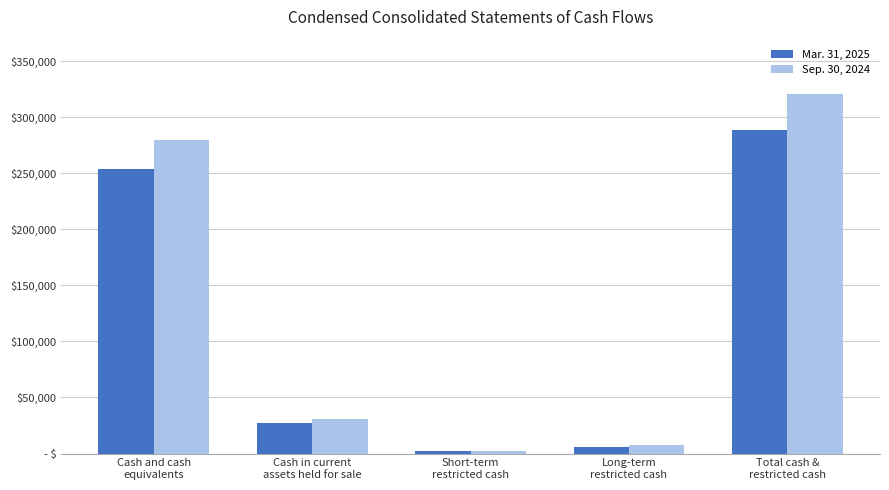

Reading left to right, list all the values displayed in this chart.

Mar. 31, 2025: Cash and cash
equivalents=253642	Cash in current
assets held for sale=27025	Short-term
restricted cash=2102	Long-term
restricted cash=6097	Total cash &
restricted cash=288866
Sep. 30, 2024: Cash and cash
equivalents=280030	Cash in current
assets held for sale=30899	Short-term
restricted cash=2069	Long-term
restricted cash=7992	Total cash &
restricted cash=320990